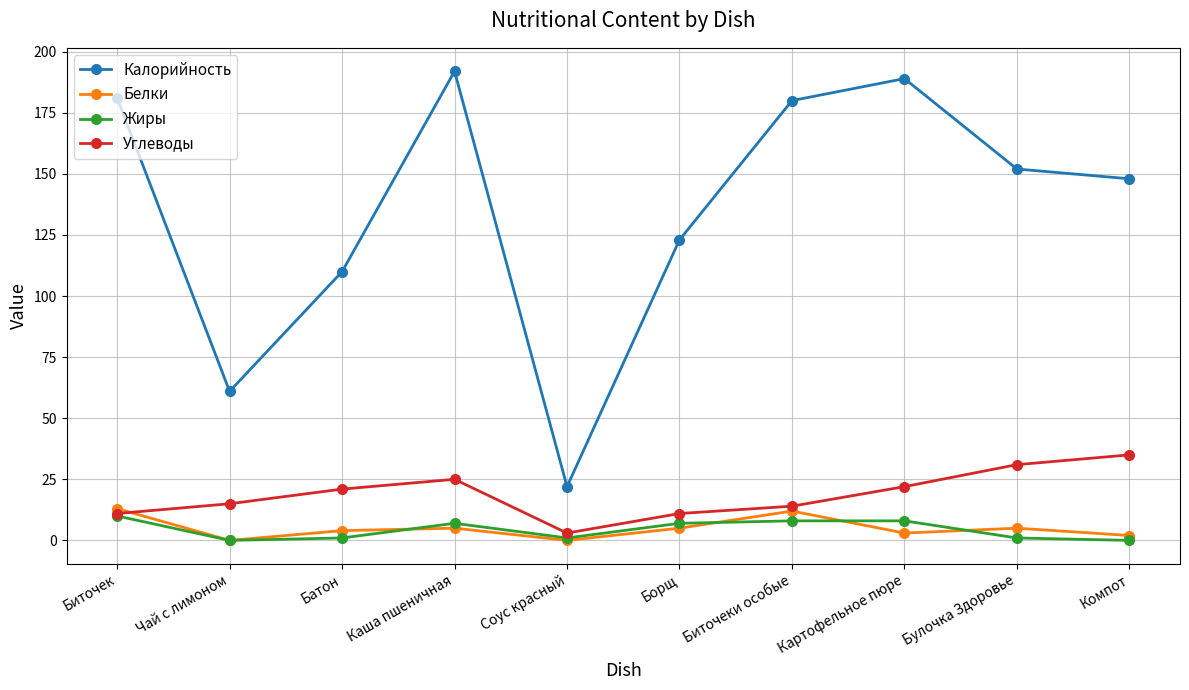

What is the total value across all series at Биточеки особые?

214